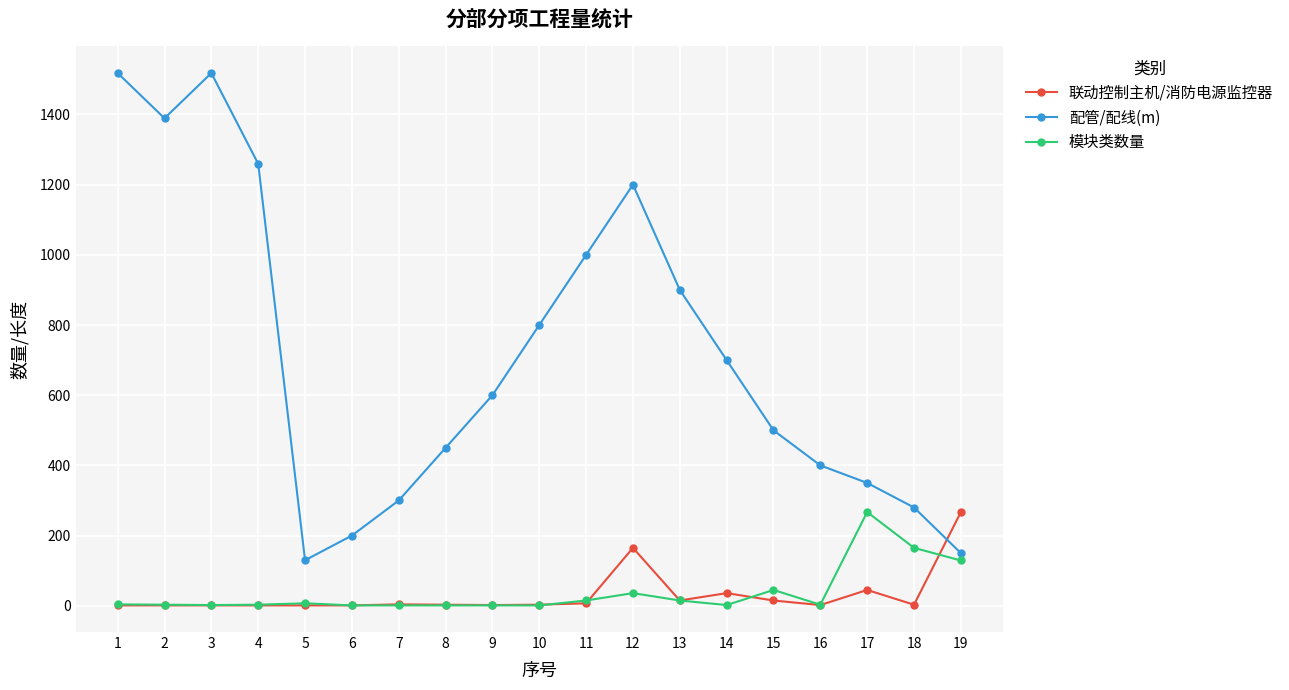

What is the difference between the 联动控制主机/消防电源监控器 values at 18 and 5?

2.0